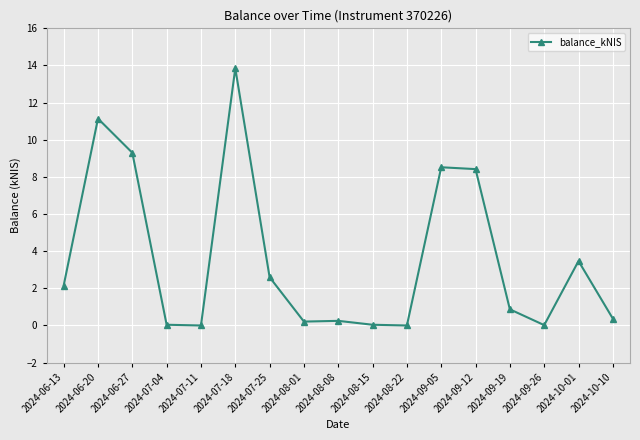

What is the sum of the values at 2024-06-27 and 2024-06-20?

20.4